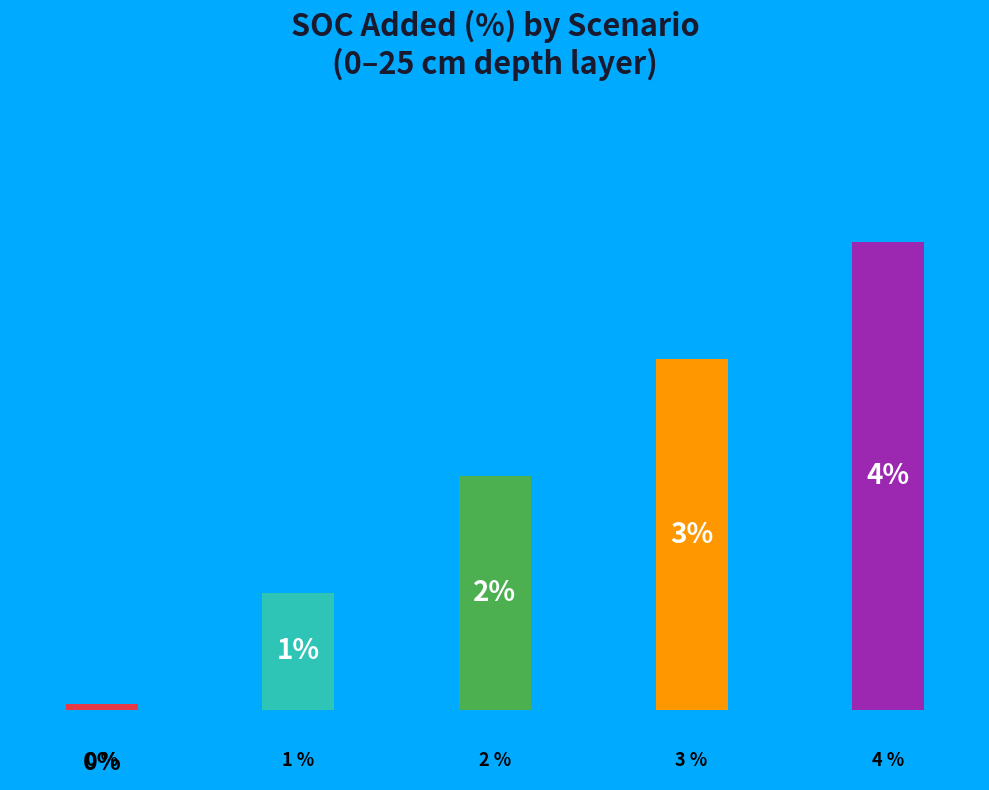

Rank the categories by value from highest to lowest.

4%, 3%, 2%, 1%, 0%